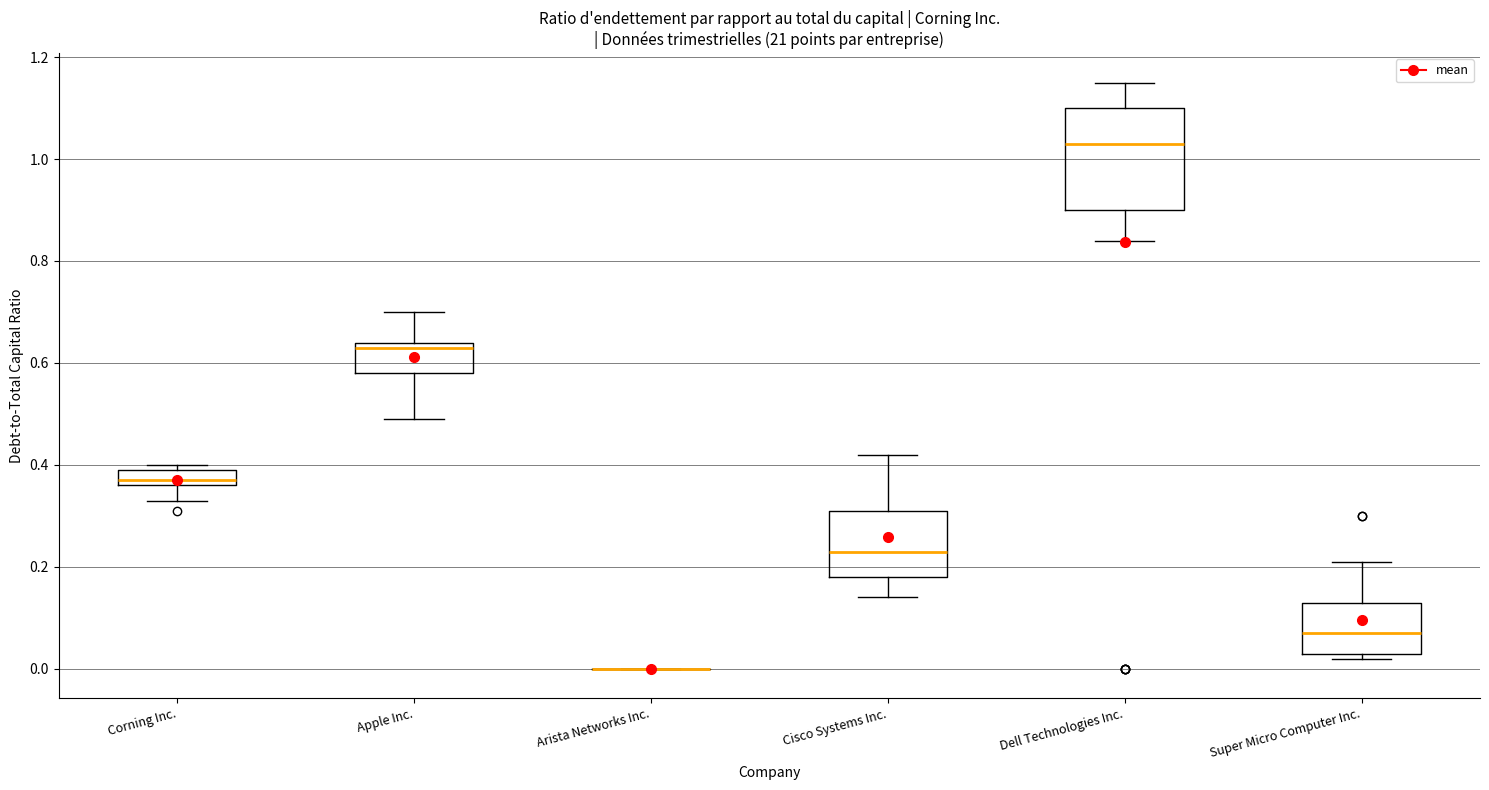

Comparing the boxes themselves (not the whiskers), which one is the tallest?

Dell Technologies Inc.